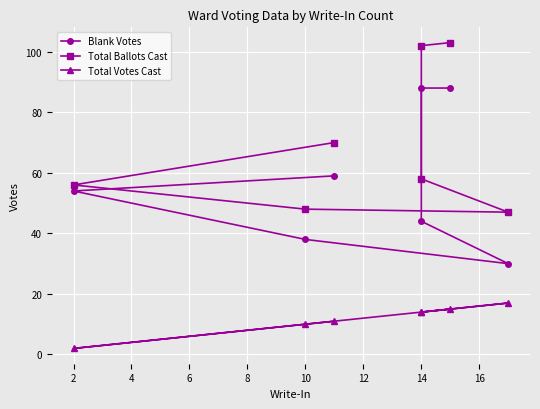

True or false: Blank Votes has a value of 33 at 0.

False